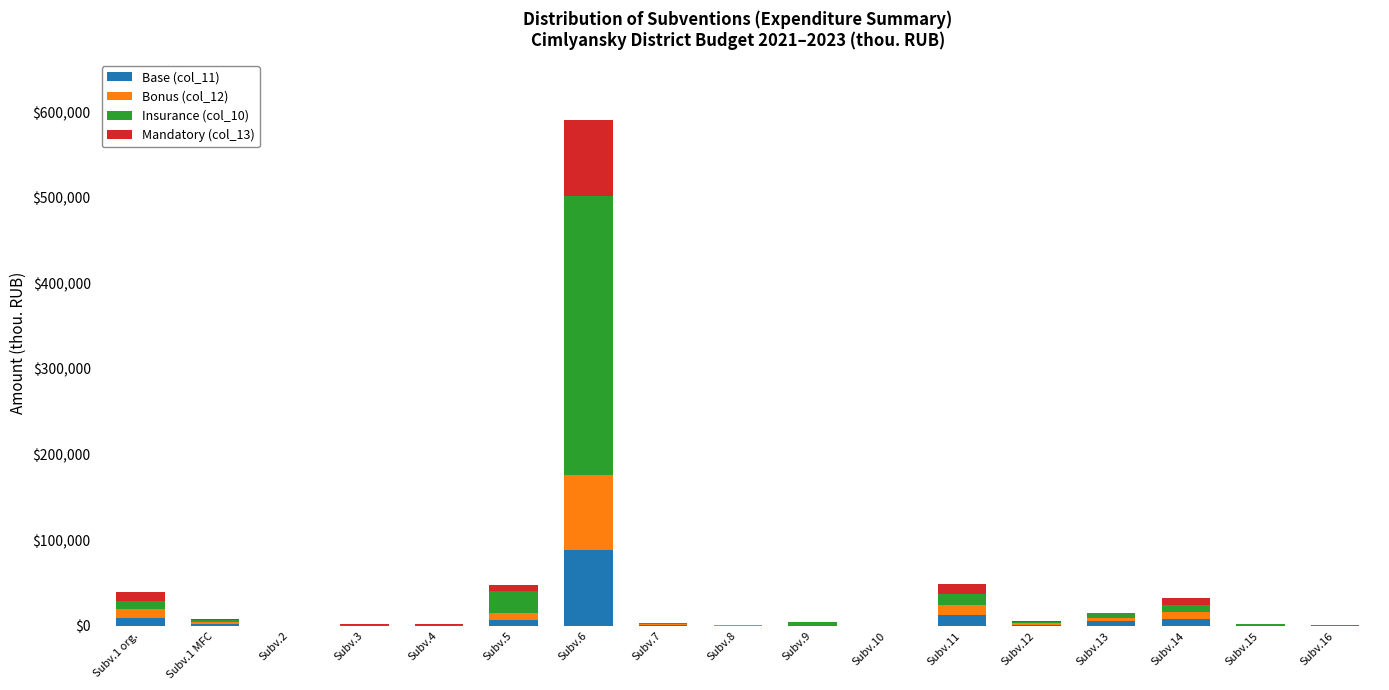

Which category has the highest value in the Base (col_11) series?

Subv.6